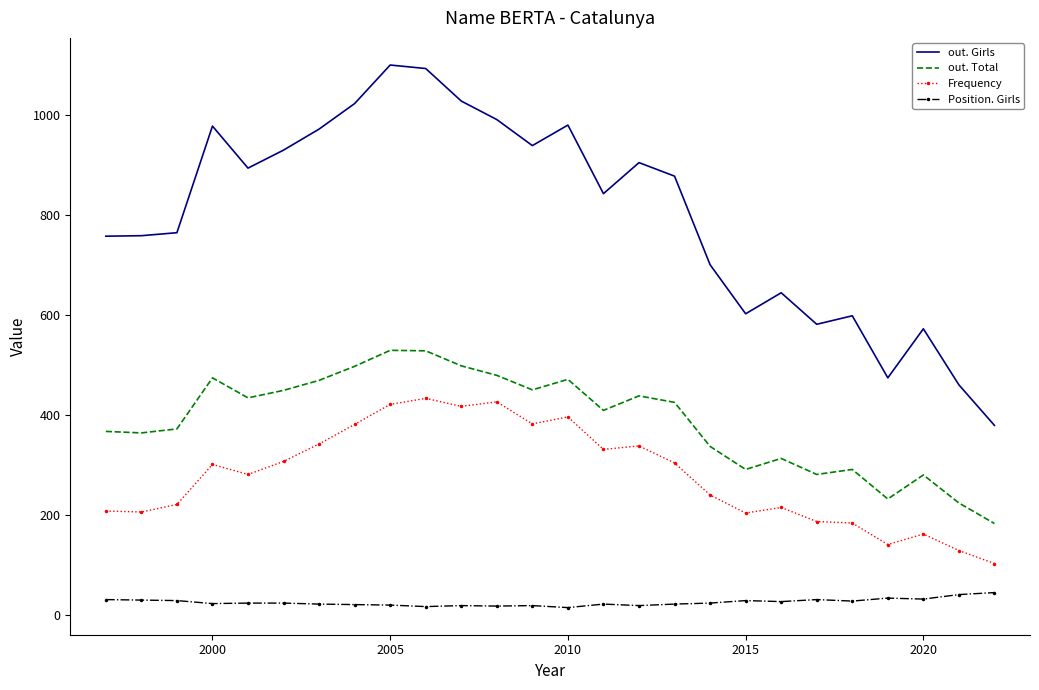

True or false: out. Total and Frequency cross at least once.

False